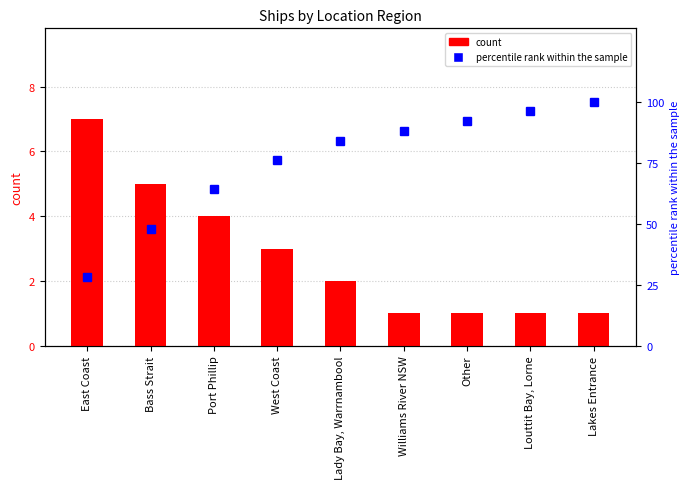

The percentile rank within the sample series shows 96.0 at Louttit Bay, Lorne. True or false?

True